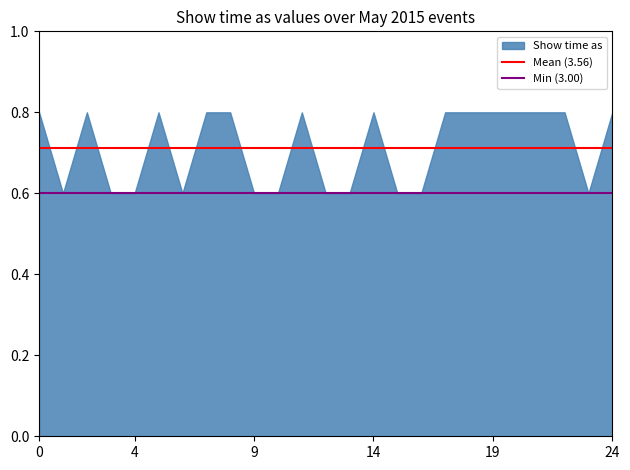

What is the minimum value shown in the chart?

0.6